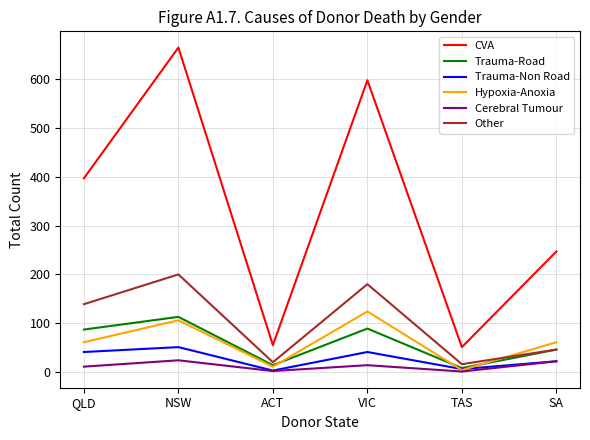

Is the value of Trauma-Road at VIC greater than the value of Hypoxia-Anoxia at SA?

Yes